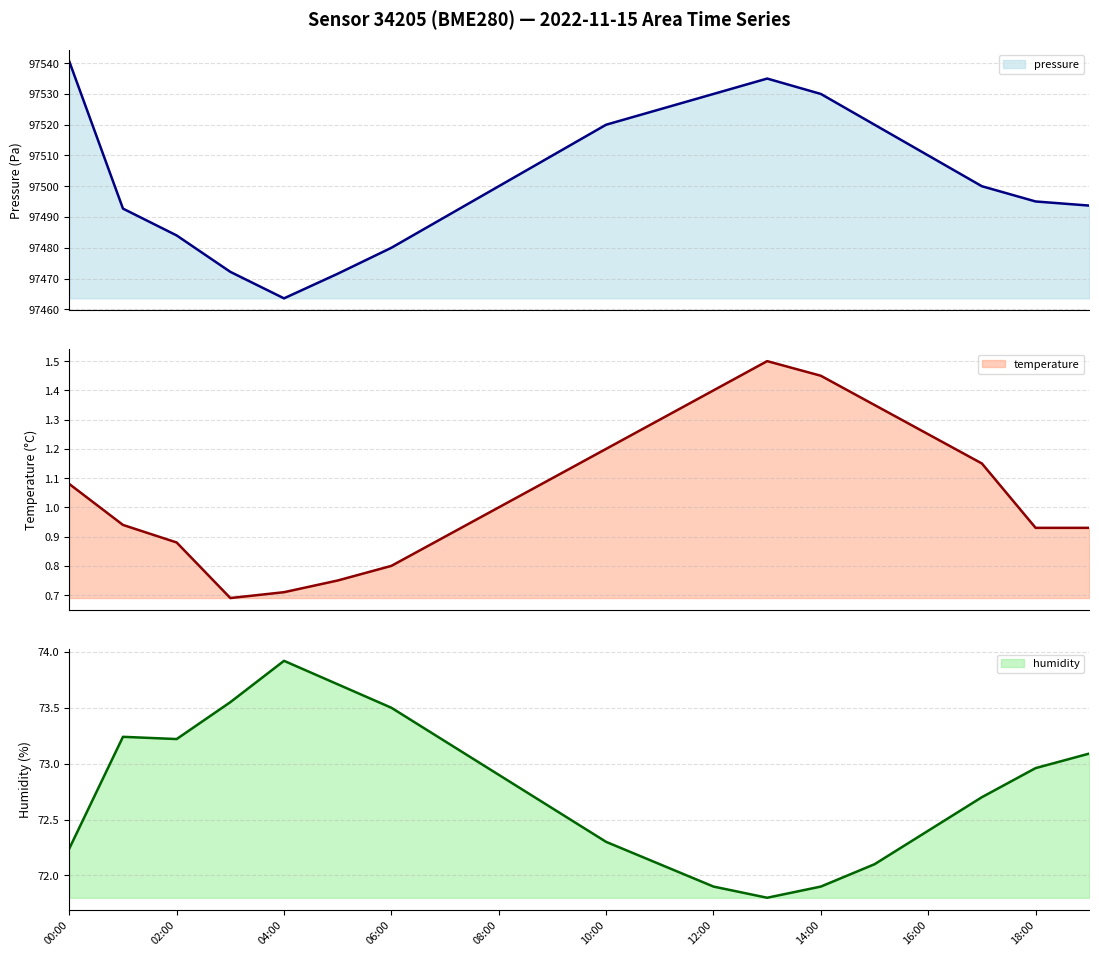

Is the value of temperature at 09:00 greater than the value of humidity at 02:00?

No